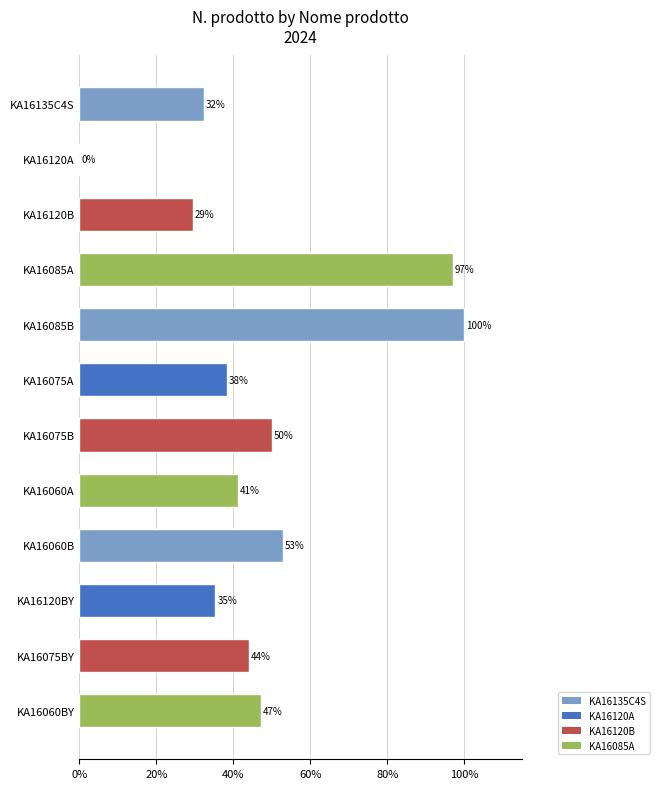

Which label corresponds to the largest value in the chart?

KA16085B